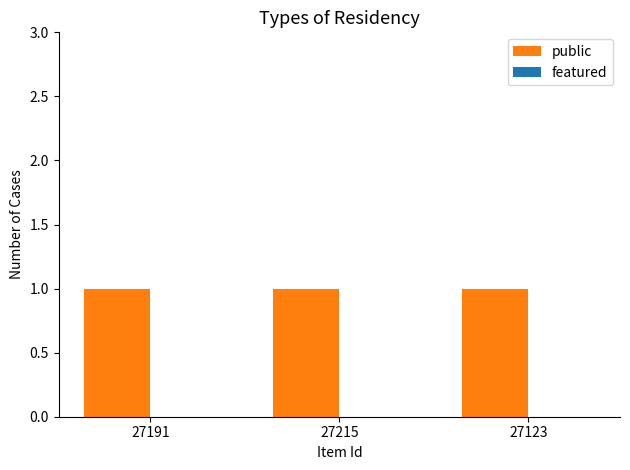

What is the spread (max minus min) of values at 27191?

1